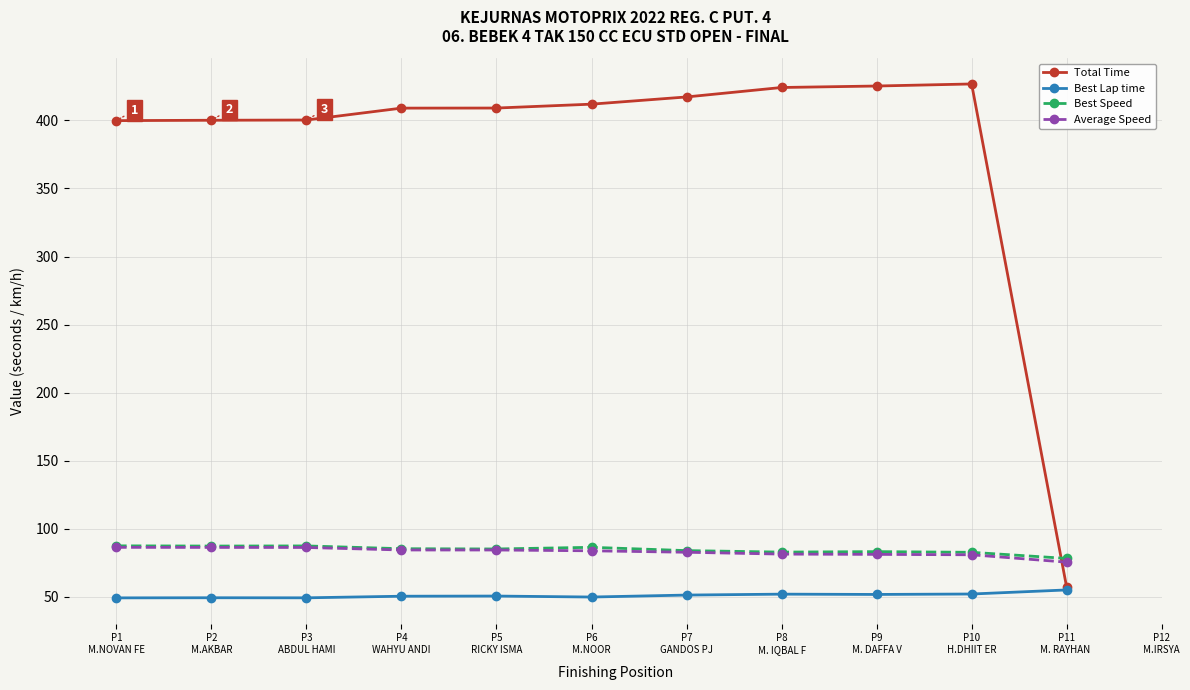

Which series has the widest spread of values?

Total Time